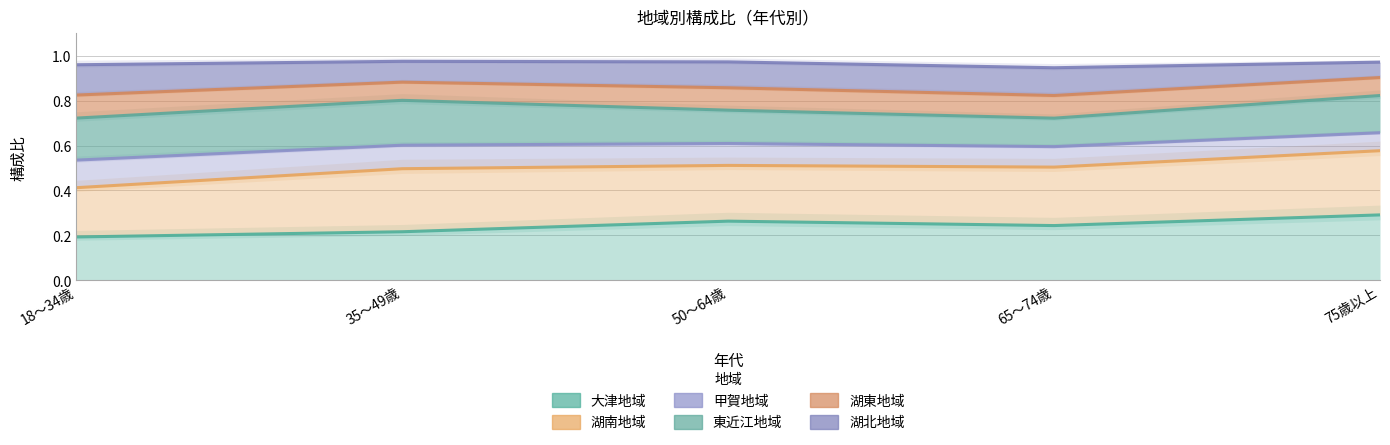

What is the average value of the 大津地域 series?

0.2